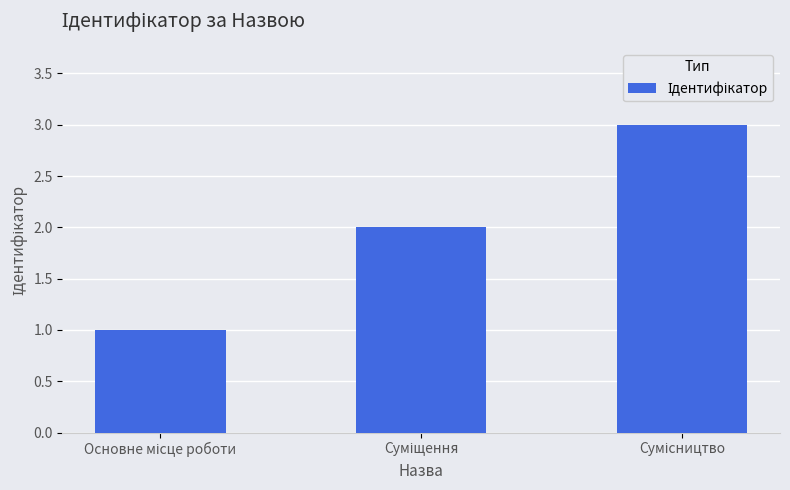

What is the sum of all values?

6